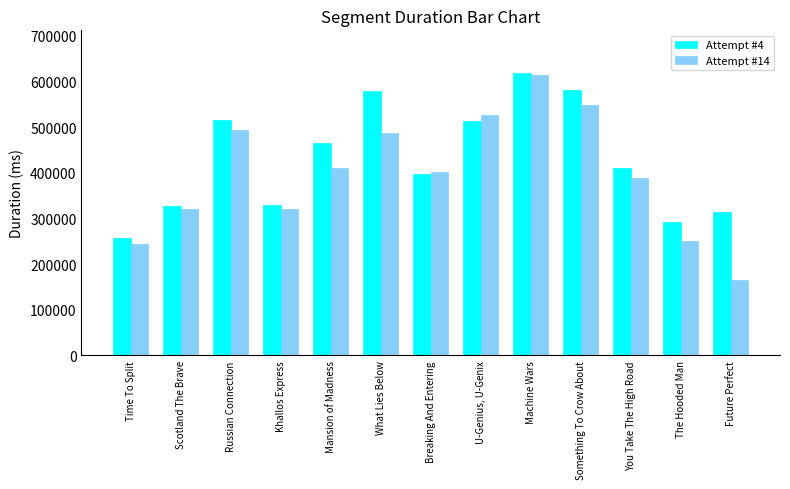

What is the total value across all series at Future Perfect?

480222